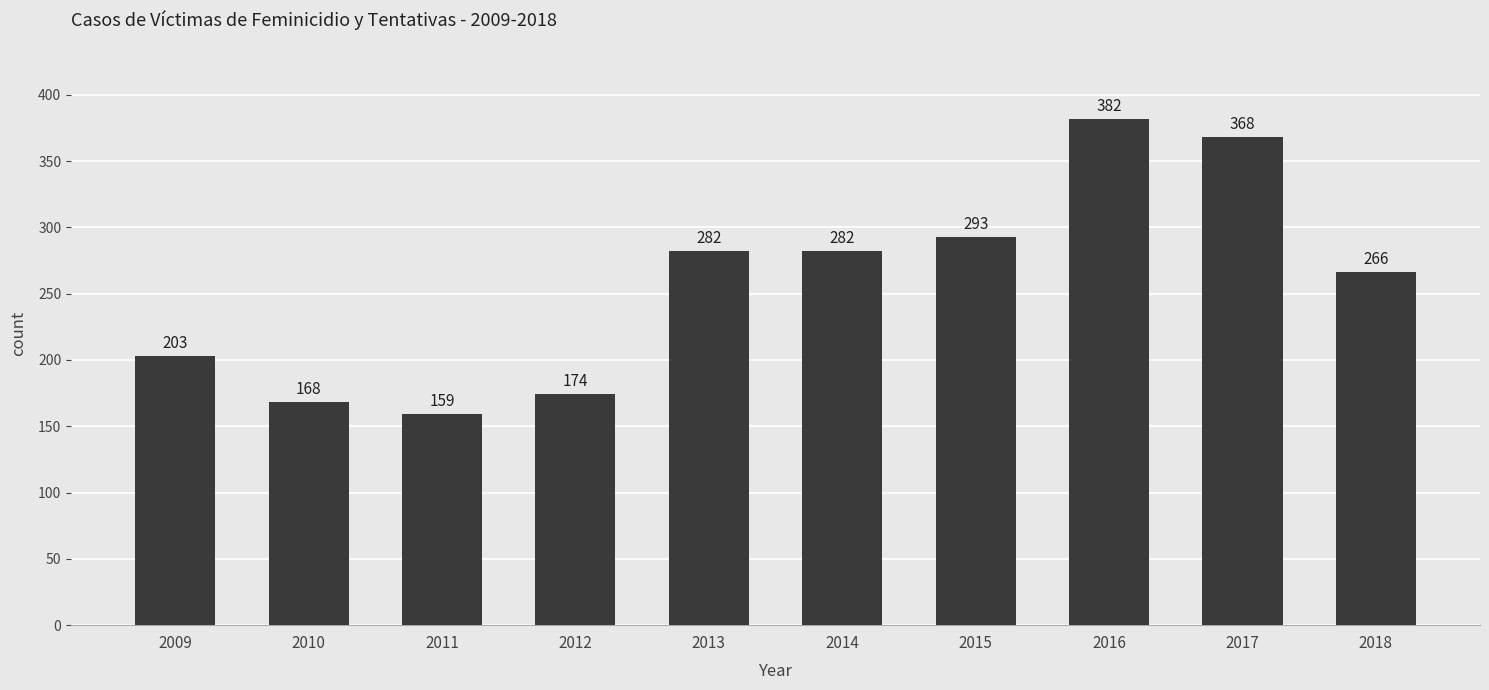

What is the difference between the maximum and minimum values?

223